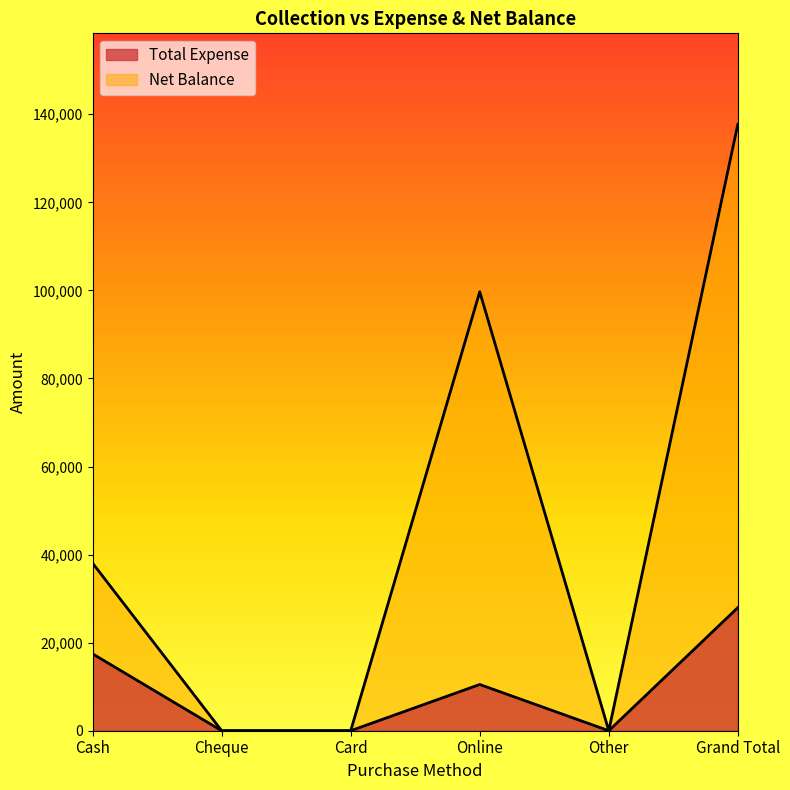

True or false: Net Balance has a value of 47925 at Card.

False